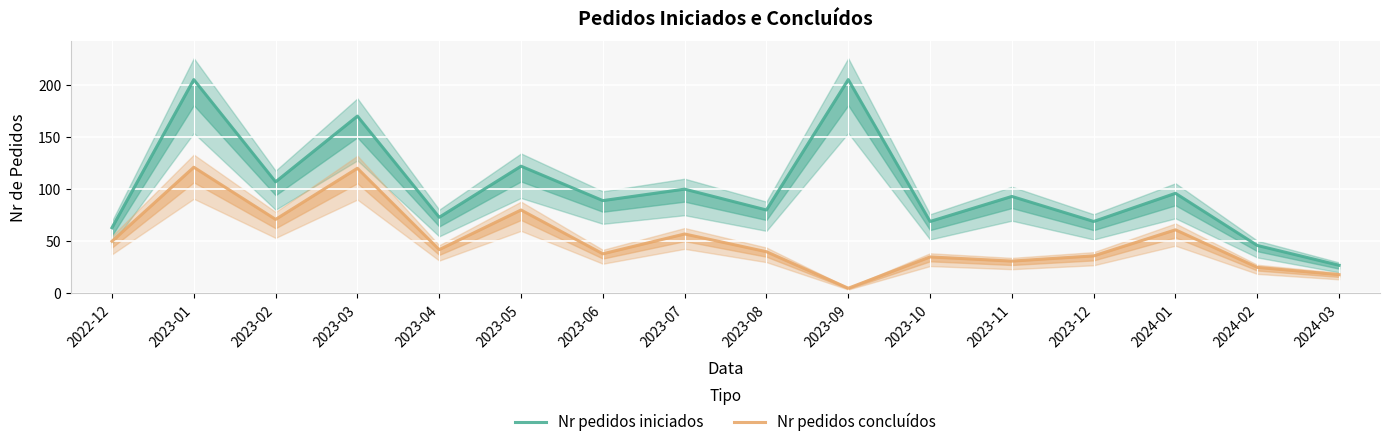

What is the maximum value shown in the chart?

205